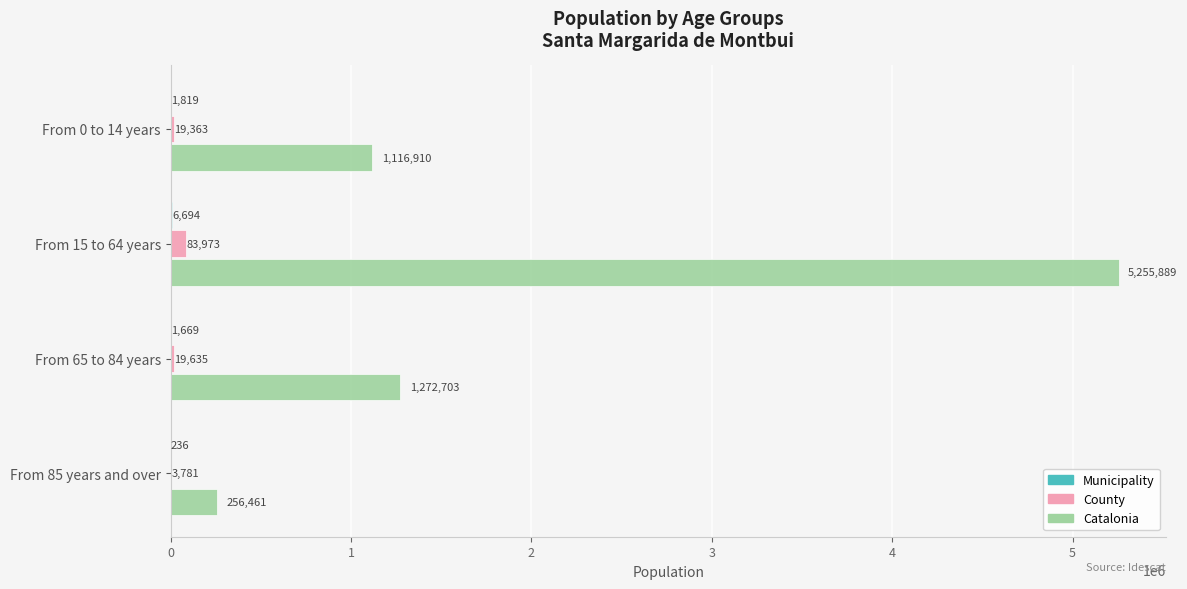

What is the sum of the County values at From 15 to 64 years and From 85 years and over?

87754